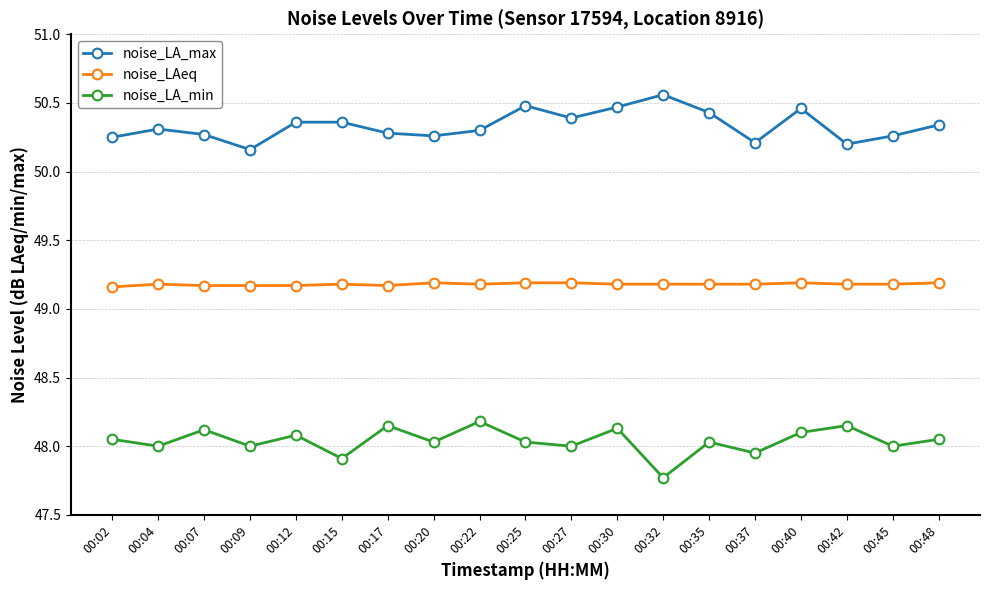

Is it true that noise_LA_max equals 34.4 at 00:15?

False